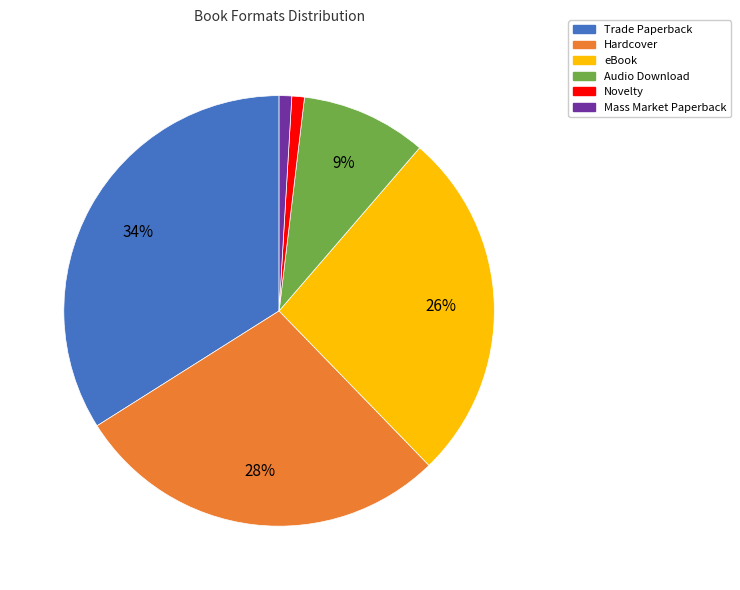

Which has a higher value, Mass Market Paperback or Trade Paperback?

Trade Paperback